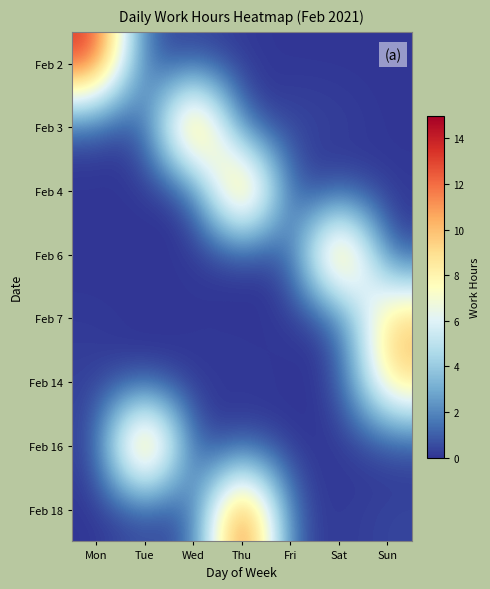

Which category has the lowest value across all series?

Fri